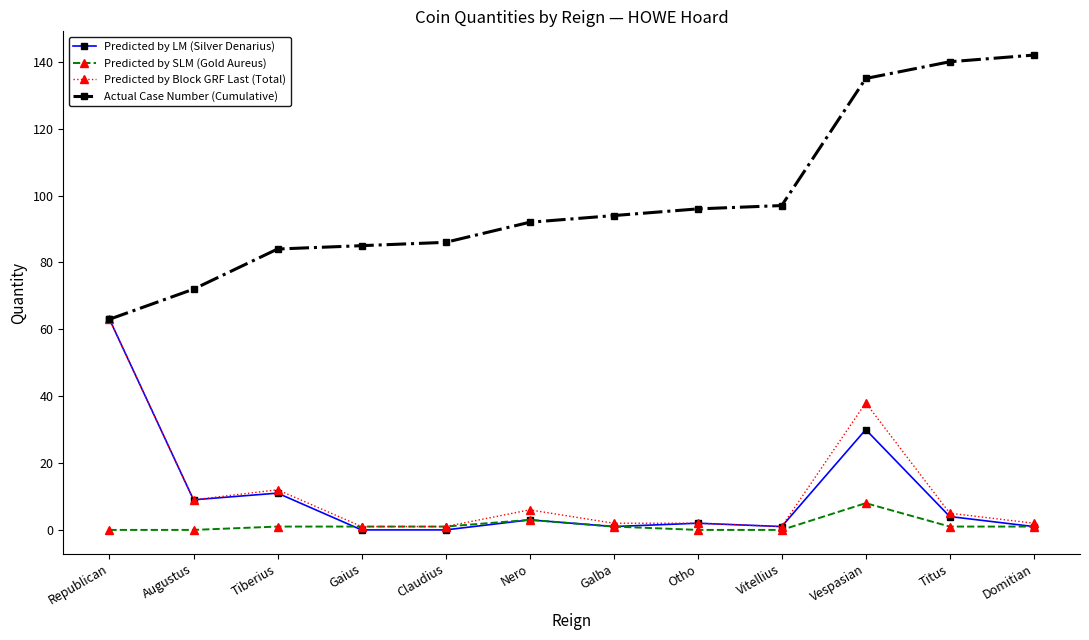

Reading left to right, list all the values displayed in this chart.

Predicted by LM (Silver Denarius): 63	9	11	0	0	3	1	2	1	30	4	1
Predicted by SLM (Gold Aureus): 0	0	1	1	1	3	1	0	0	8	1	1
Predicted by Block GRF Last (Total): 63	9	12	1	1	6	2	2	1	38	5	2
Actual Case Number (Cumulative): 63	72	84	85	86	92	94	96	97	135	140	142